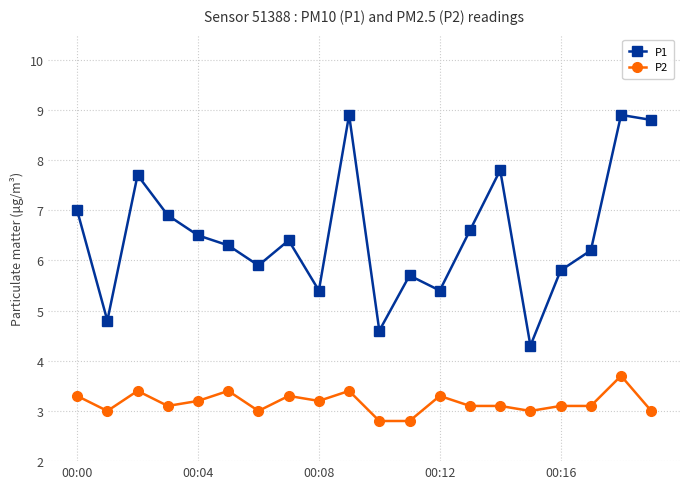

What are all the series names shown in the legend?

P1, P2